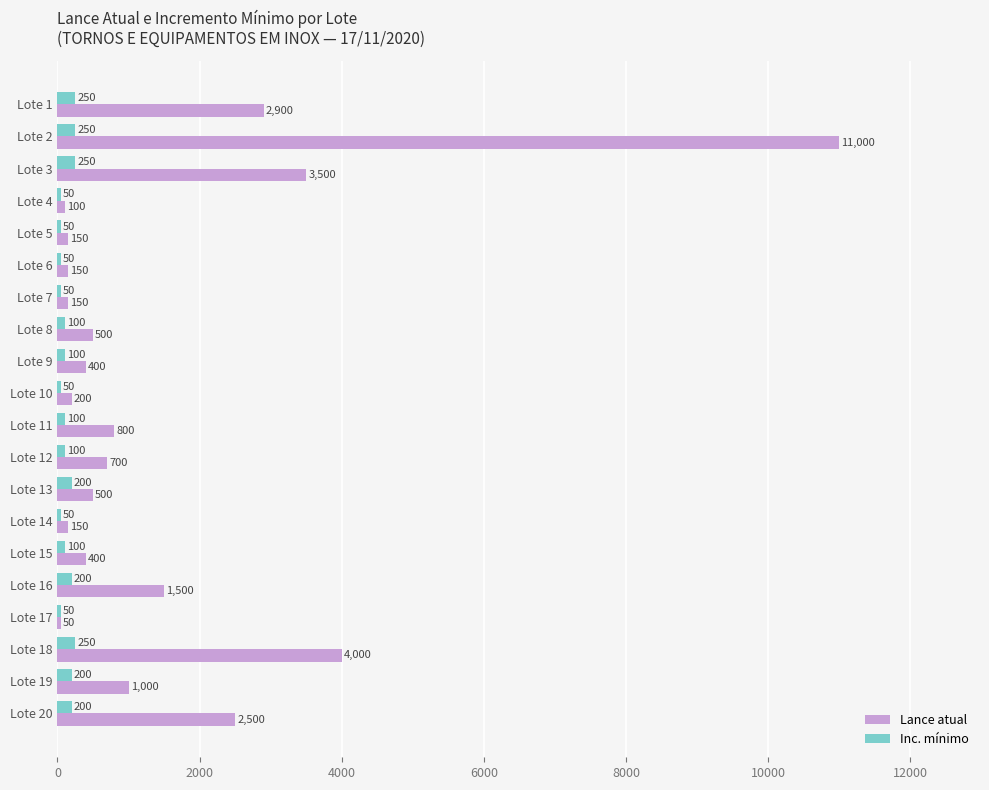

Is the value of Lance atual at Lote 4 greater than the value of Inc. mínimo at Lote 5?

Yes